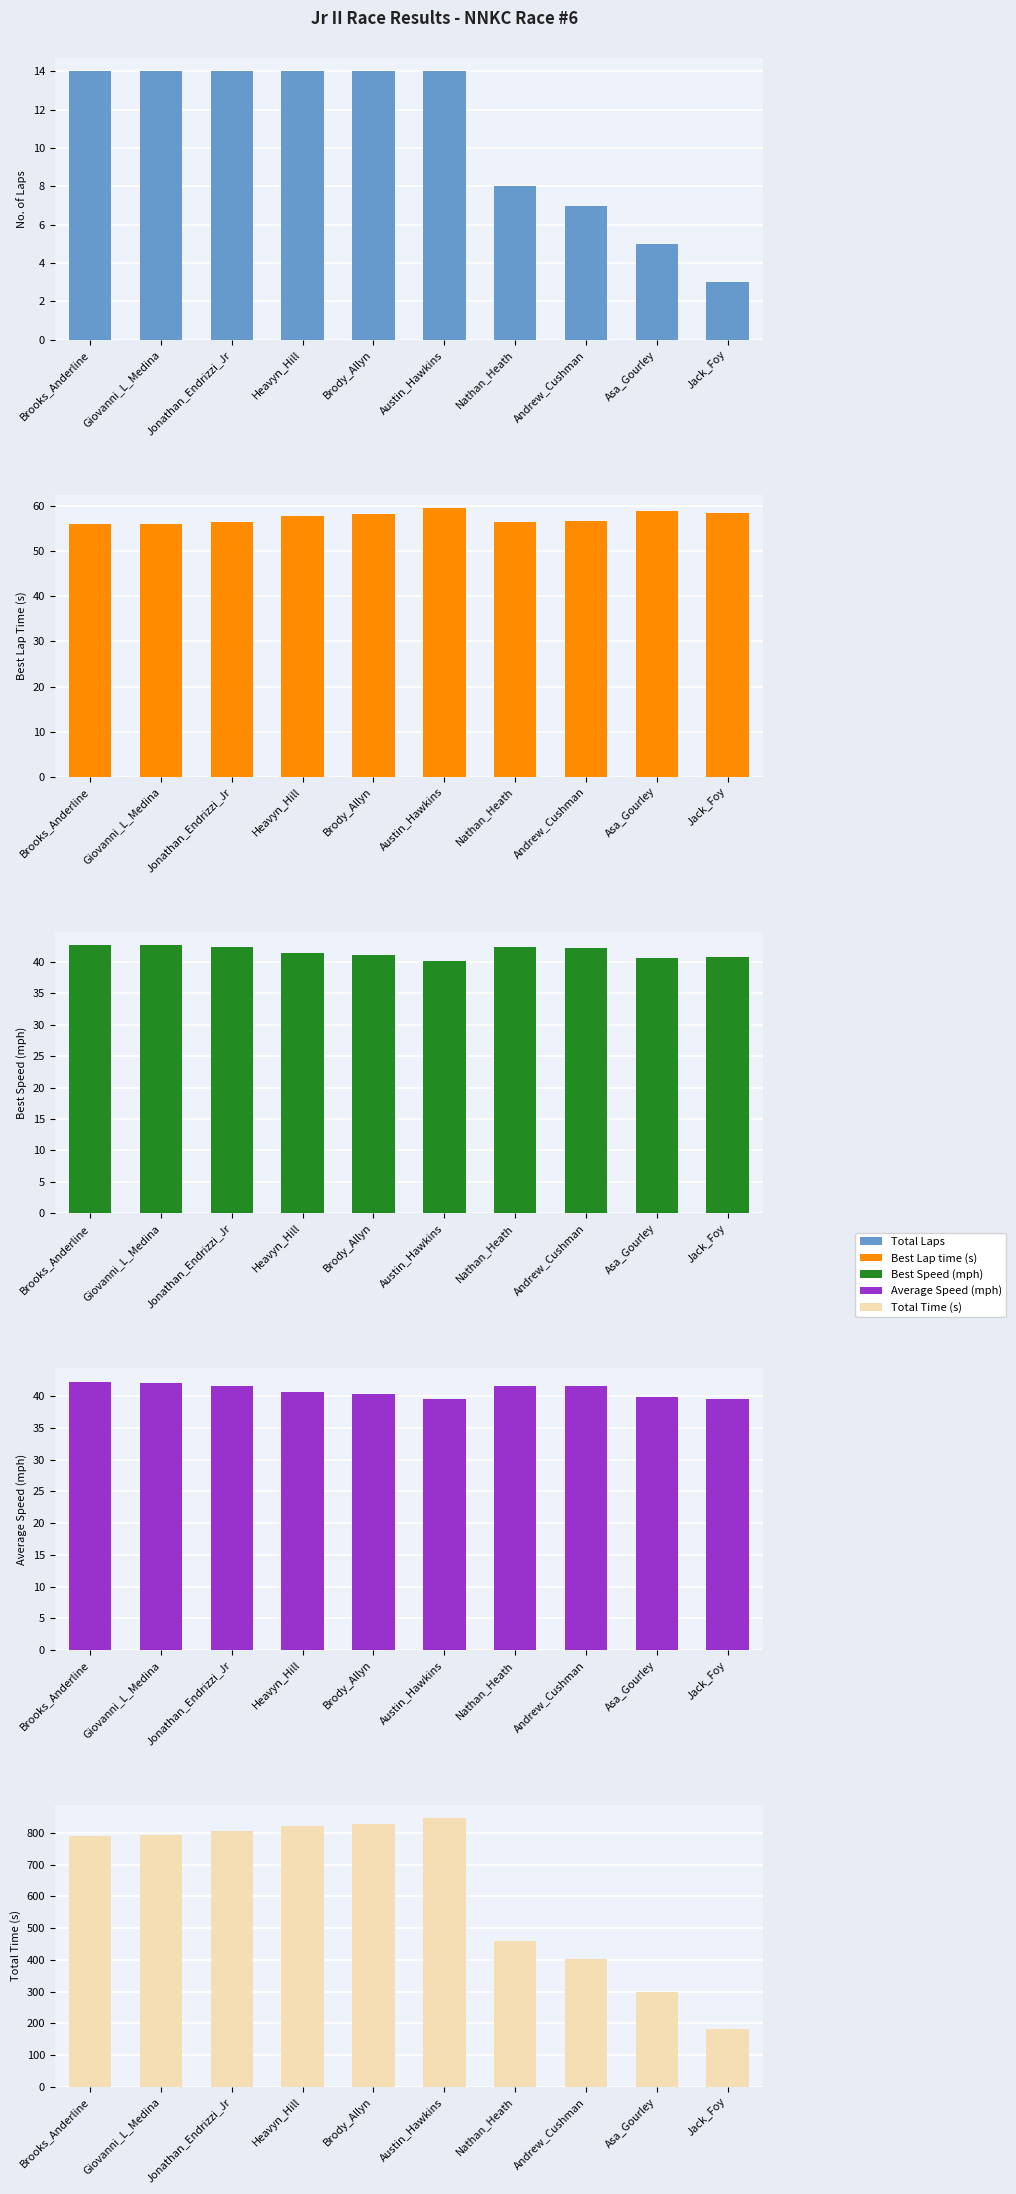

Does the chart contain stacked bars?

No